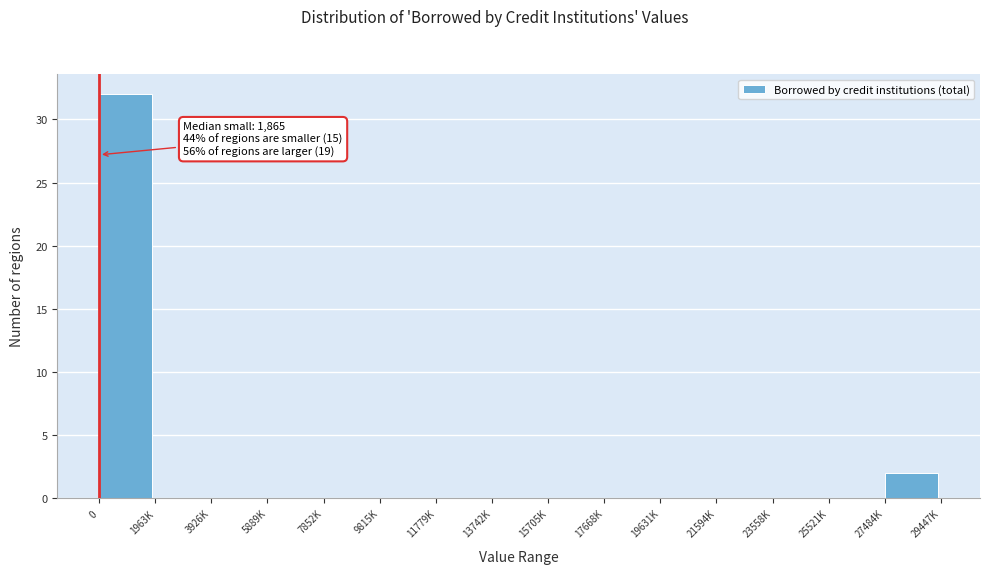

Reading left to right, list all the values displayed in this chart.

0=32	1963K=0	3926K=0	5889K=0	7852K=0	9815K=0	11779K=0	13742K=0	15705K=0	17668K=0	19631K=0	21594K=0	23558K=0	25521K=0	27484K=2